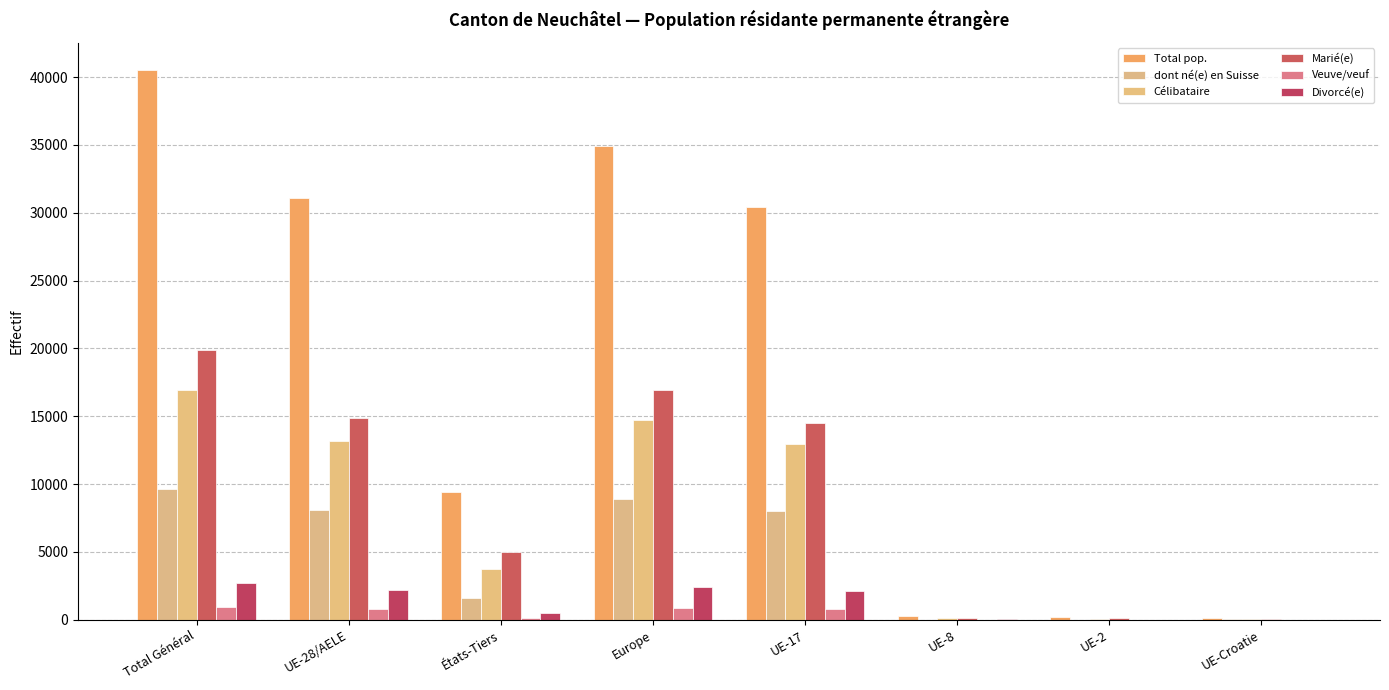

Rank the series by their maximum value, from highest to lowest.

Total pop., Marié(e), Célibataire, dont né(e) en Suisse, Divorcé(e), Veuve/veuf